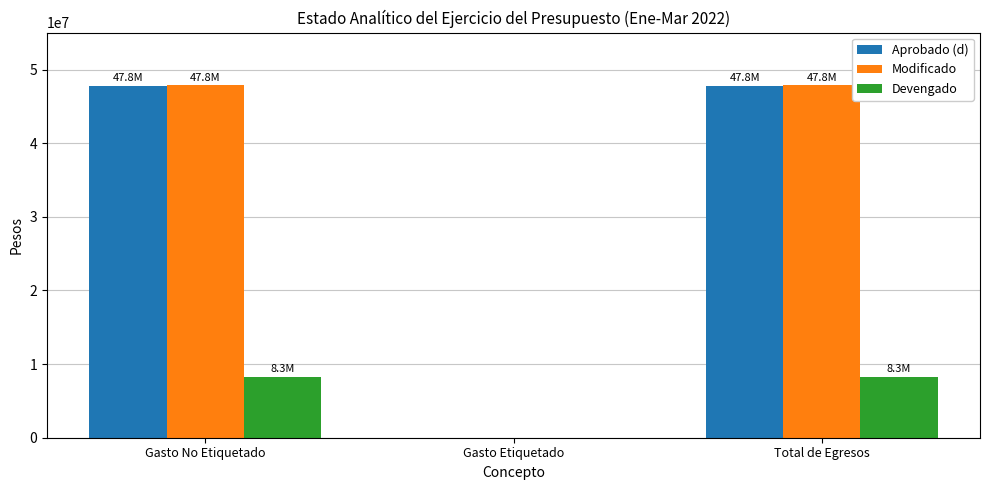

Is it true that Aprobado (d) equals 47837353.0 at Gasto No Etiquetado?

True